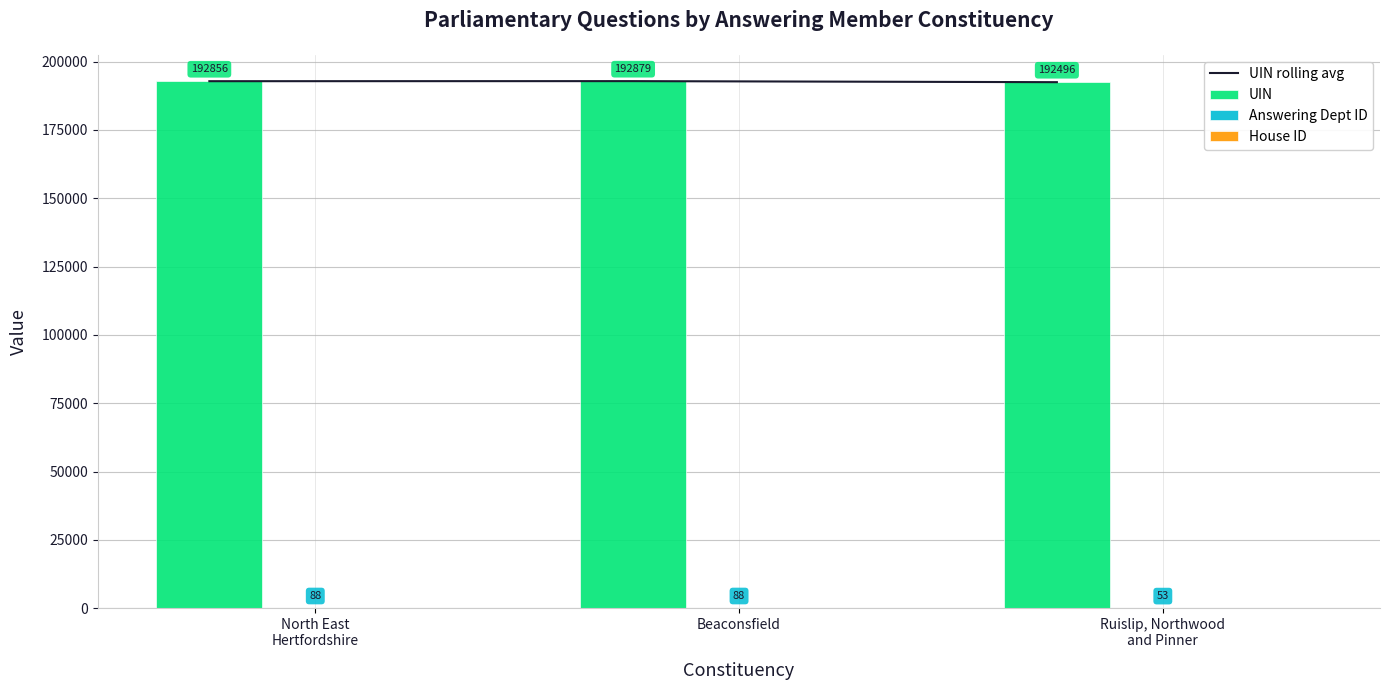

The UIN rolling avg series shows 192879 at Beaconsfield. True or false?

True